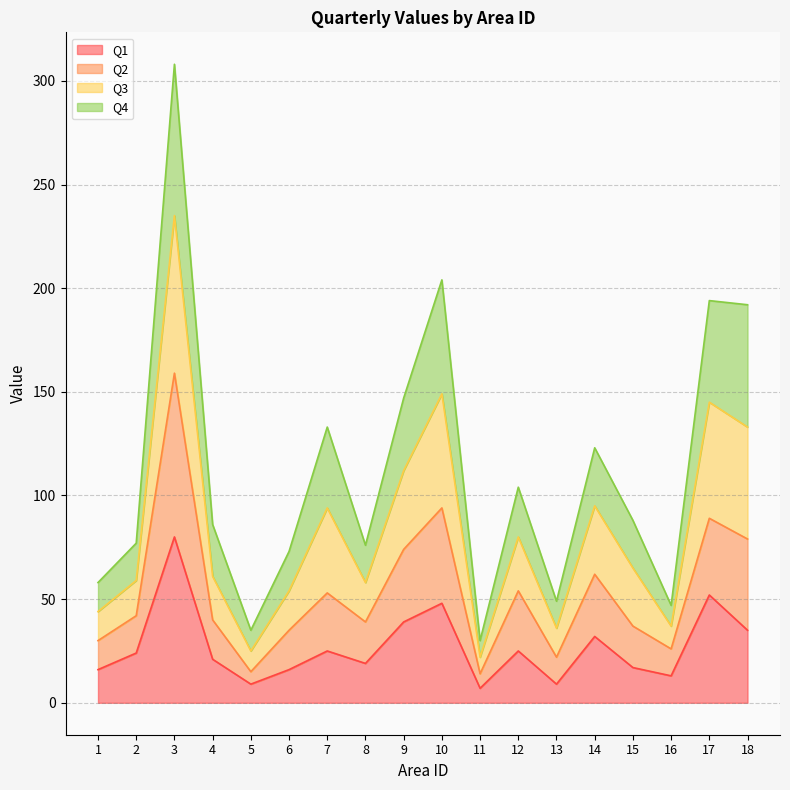

At which category is the sum across all series the highest?

3